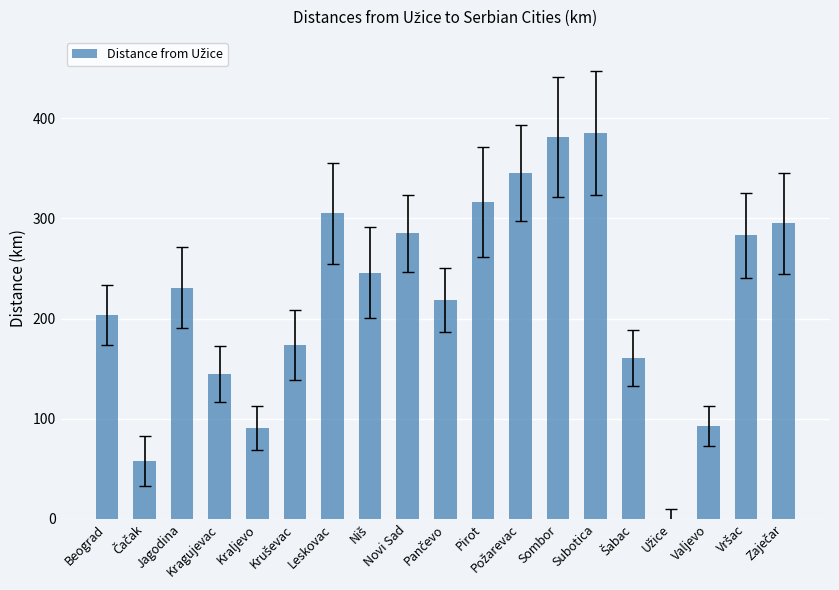

Does the chart contain stacked bars?

No